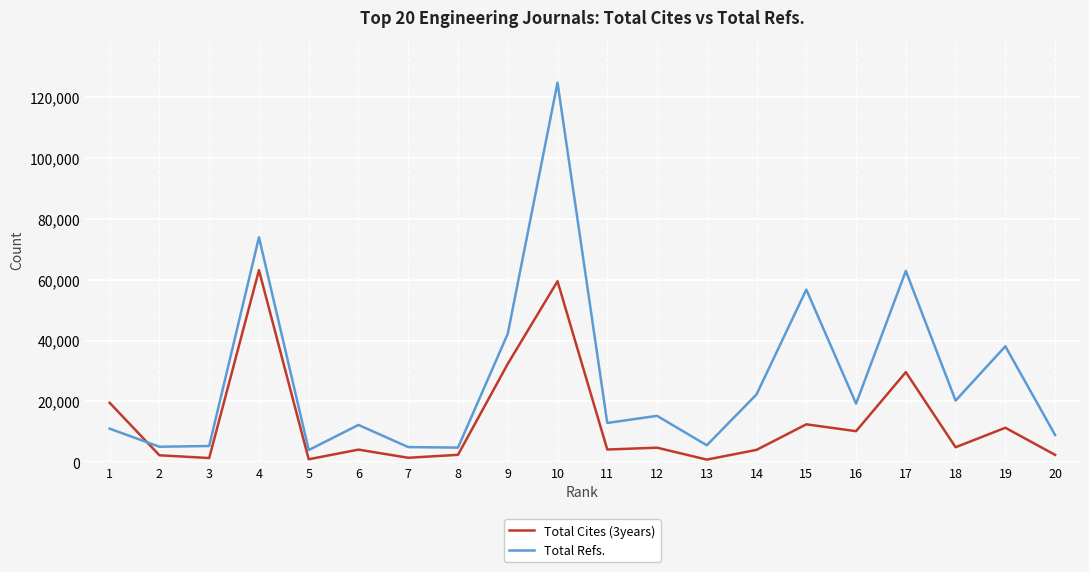

What is the greatest value displayed?

124737